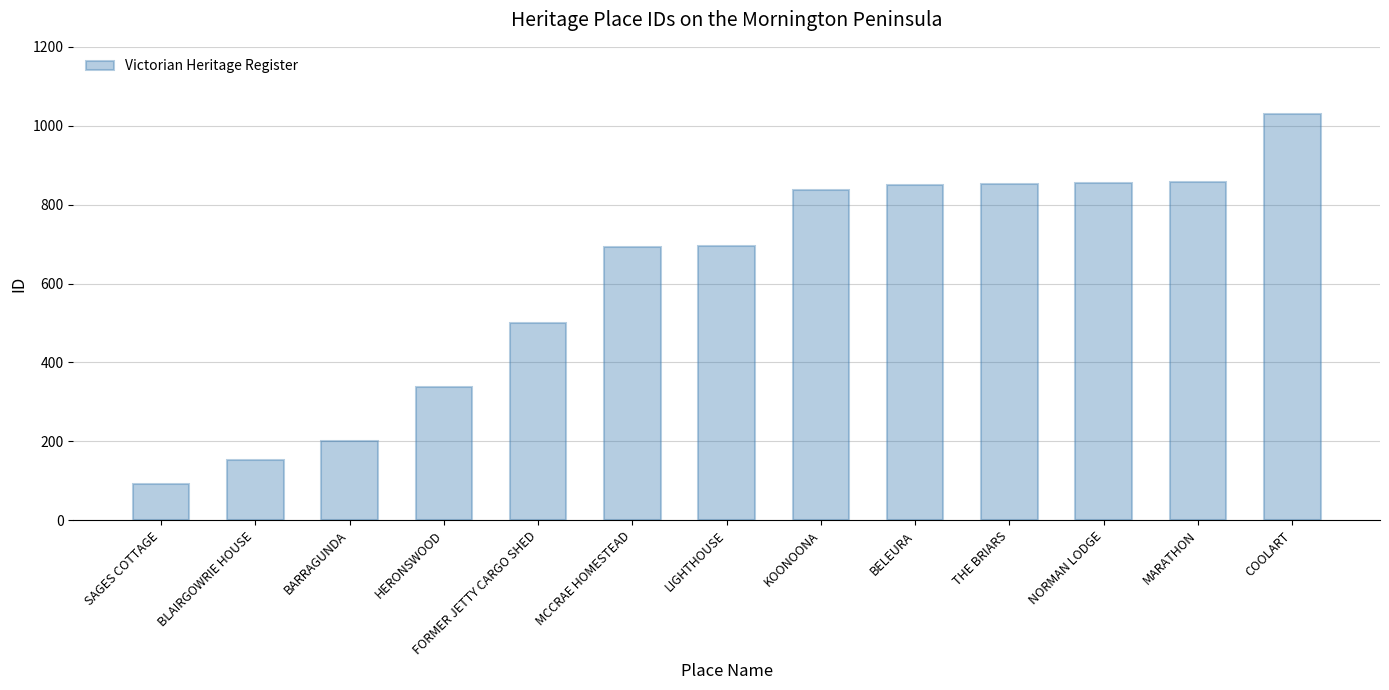

How many series are shown in this chart?

1